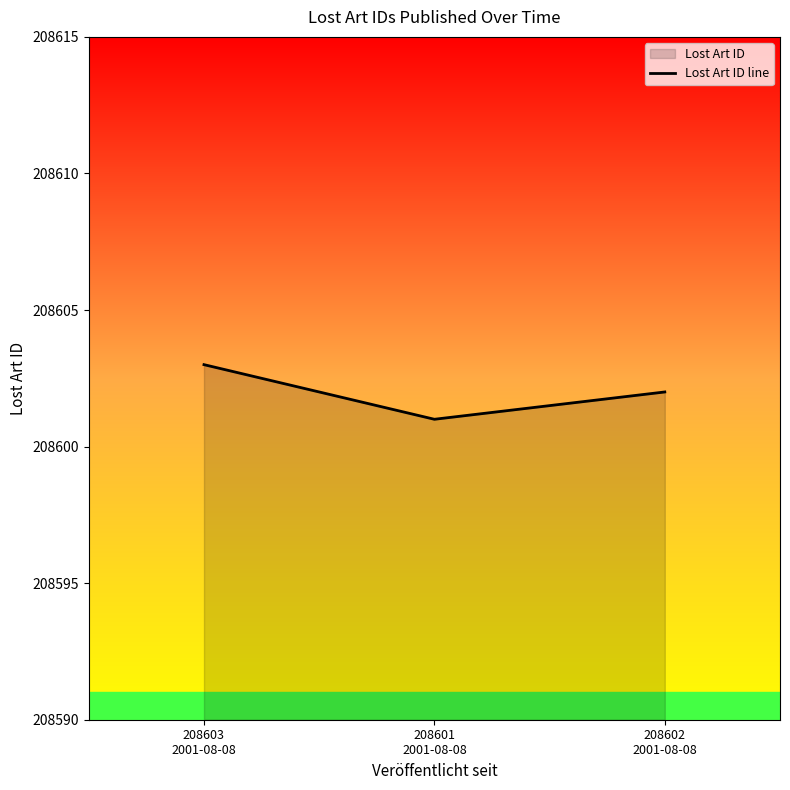

What value does the data have at 208603
2001-08-08?

208603